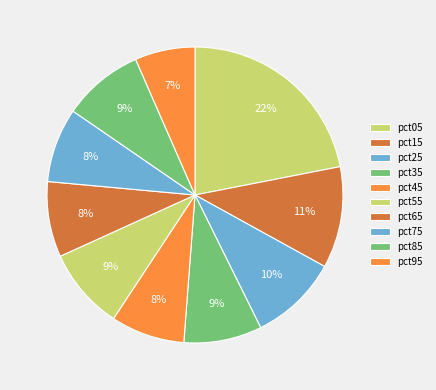

What is the total percentage of pct05 and pct35?

30.5%